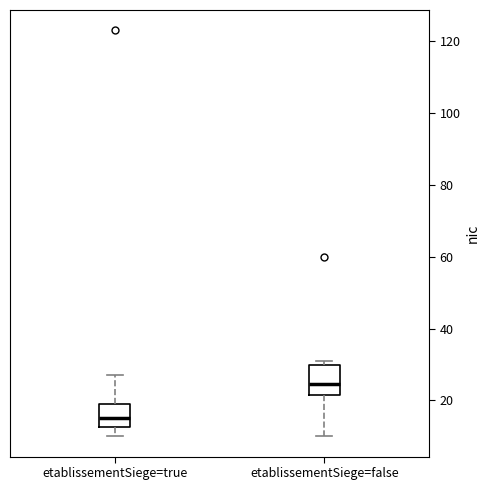

Which box has the lowest median line?

etablissementSiege=true